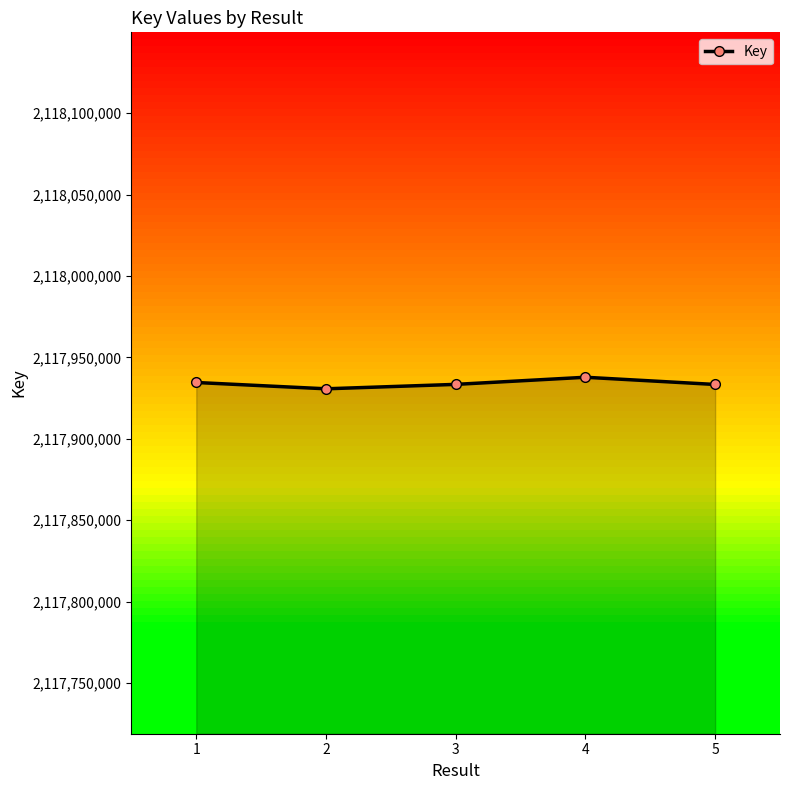

What is the average value?

2117934004